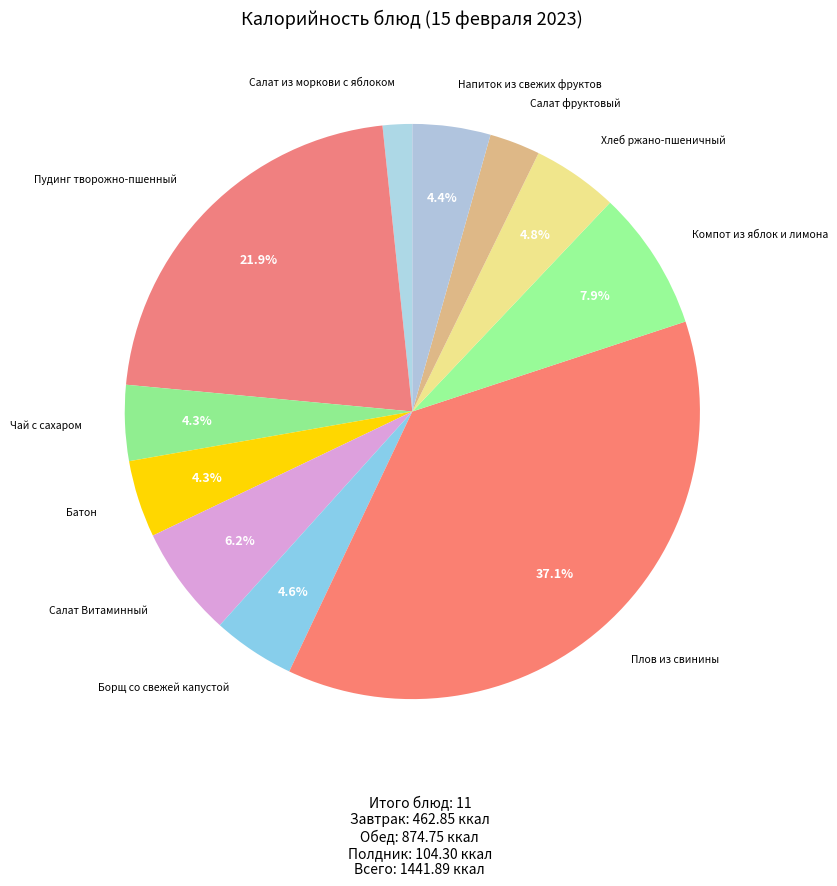

Count the number of slices in the pie.

11